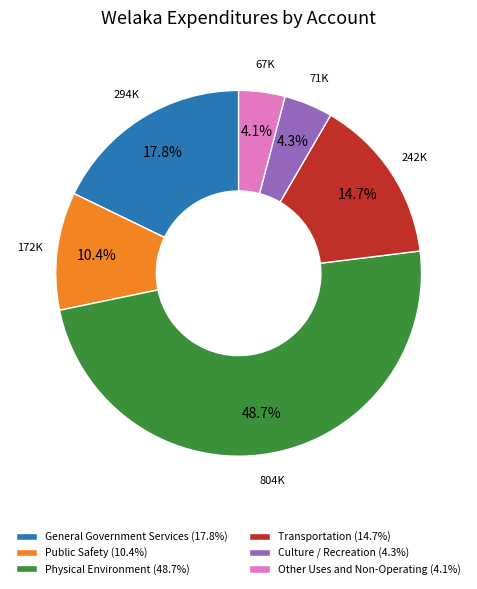

Approximately how many times larger is the value at Transportation compared to Physical Environment?

0.3